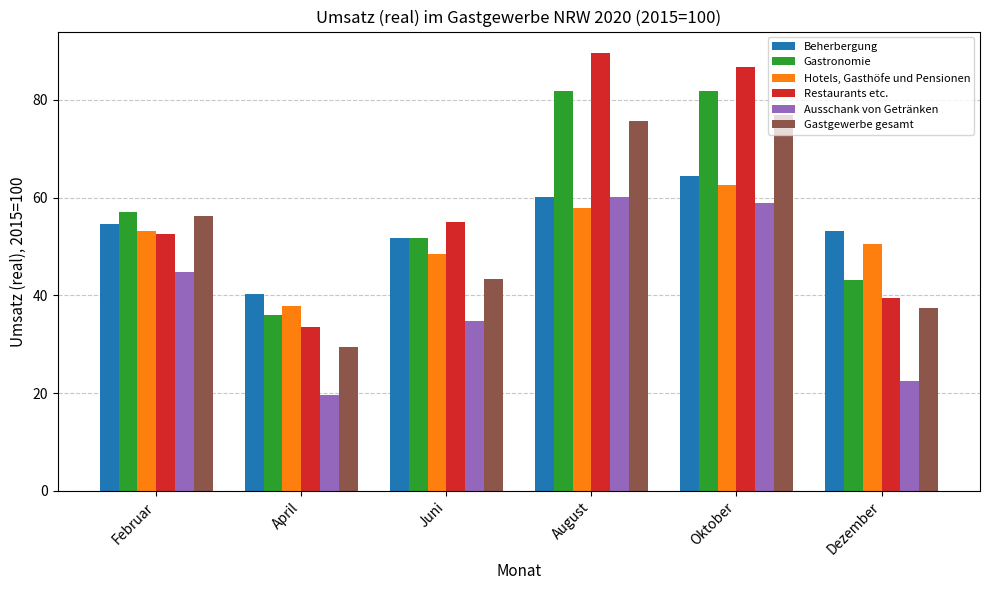

True or false: Gastgewerbe gesamt has a value of 56.3 at Februar.

True